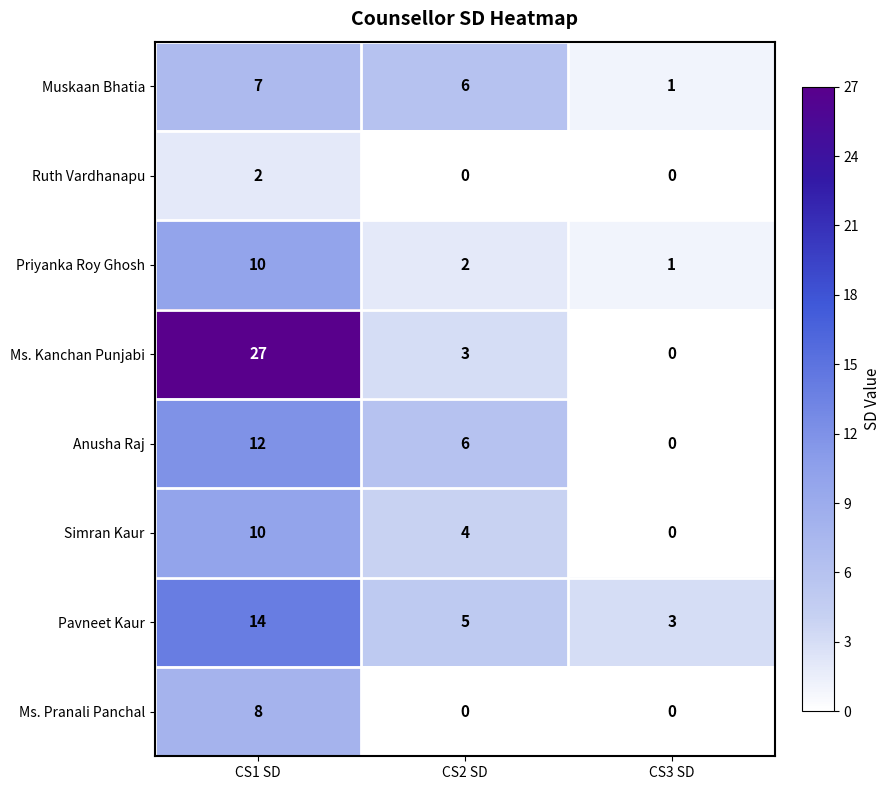

Reading left to right, extract all data points from this chart.

Muskaan Bhatia: 7	6	1
Ruth Vardhanapu: 2	0	0
Priyanka Roy Ghosh: 10	2	1
Ms. Kanchan Punjabi: 27	3	0
Anusha Raj: 12	6	0
Simran Kaur: 10	4	0
Pavneet Kaur: 14	5	3
Ms. Pranali Panchal: 8	0	0